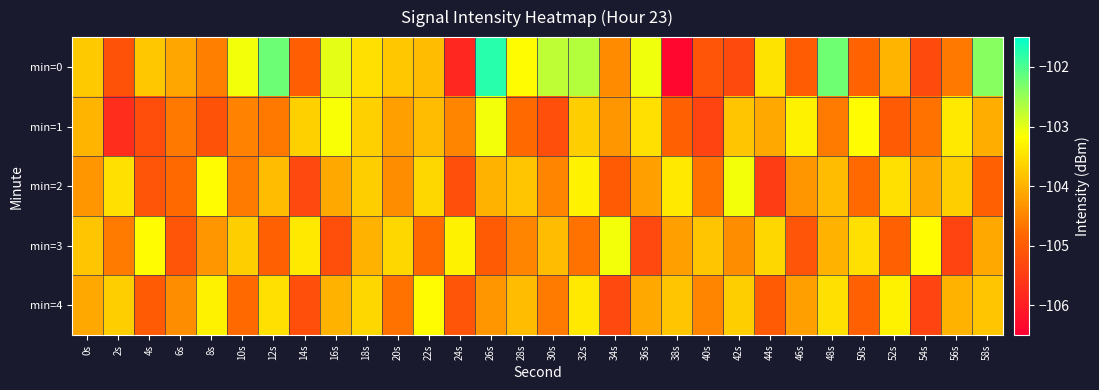

Reading right to left, list all the values displayed in this chart.

min=0: 58s=-102.4	56s=-104.6	54s=-105.3	52s=-104.0	50s=-104.9	48s=-102.2	46s=-105.0	44s=-103.5	42s=-105.3	40s=-105.1	38s=-106.4	36s=-103.1	34s=-104.4	32s=-102.7	30s=-102.7	28s=-103.2	26s=-101.8	24s=-105.8	22s=-103.9	20s=-103.8	18s=-103.5	16s=-103.0	14s=-104.9	12s=-102.2	10s=-103.1	8s=-104.6	6s=-104.1	4s=-103.8	2s=-105.1	0s=-103.7
min=1: 58s=-104.0	56s=-103.4	54s=-104.7	52s=-105.0	50s=-103.2	48s=-104.6	46s=-103.3	44s=-104.1	42s=-103.8	40s=-105.4	38s=-104.9	36s=-103.5	34s=-104.3	32s=-103.7	30s=-105.2	28s=-104.8	26s=-103.1	24s=-104.5	22s=-103.9	20s=-104.2	18s=-103.7	16s=-103.1	14s=-103.7	12s=-104.6	10s=-104.5	8s=-105.2	6s=-104.6	4s=-105.2	2s=-105.7	0s=-104.0
min=2: 58s=-104.9	56s=-103.7	54s=-104.1	52s=-103.5	50s=-104.8	48s=-103.9	46s=-104.3	44s=-105.5	42s=-103.1	40s=-104.7	38s=-103.4	36s=-104.2	34s=-105.0	32s=-103.3	30s=-104.5	28s=-103.8	26s=-104.0	24s=-105.2	22s=-103.6	20s=-104.4	18s=-103.7	16s=-104.1	14s=-105.3	12s=-103.9	10s=-104.6	8s=-103.2	6s=-104.8	4s=-105.1	2s=-103.5	0s=-104.3
min=3: 58s=-104.1	56s=-105.4	54s=-103.2	52s=-104.9	50s=-103.5	48s=-104.0	46s=-105.1	44s=-103.6	42s=-104.4	40s=-103.8	38s=-104.2	36s=-105.3	34s=-103.1	32s=-104.7	30s=-103.9	28s=-104.5	26s=-105.0	24s=-103.3	22s=-104.8	20s=-103.6	18s=-104.0	16s=-105.2	14s=-103.4	12s=-104.9	10s=-103.7	8s=-104.3	6s=-105.1	4s=-103.2	2s=-104.6	0s=-103.8
min=4: 58s=-103.8	56s=-104.0	54s=-105.4	52s=-103.3	50s=-104.9	48s=-103.5	46s=-104.2	44s=-105.0	42s=-103.7	40s=-104.5	38s=-103.8	36s=-104.1	34s=-105.3	32s=-103.4	30s=-104.6	28s=-103.9	26s=-104.3	24s=-105.1	22s=-103.2	20s=-104.7	18s=-103.6	16s=-104.0	14s=-105.2	12s=-103.5	10s=-104.8	8s=-103.3	6s=-104.4	4s=-105.0	2s=-103.7	0s=-104.1